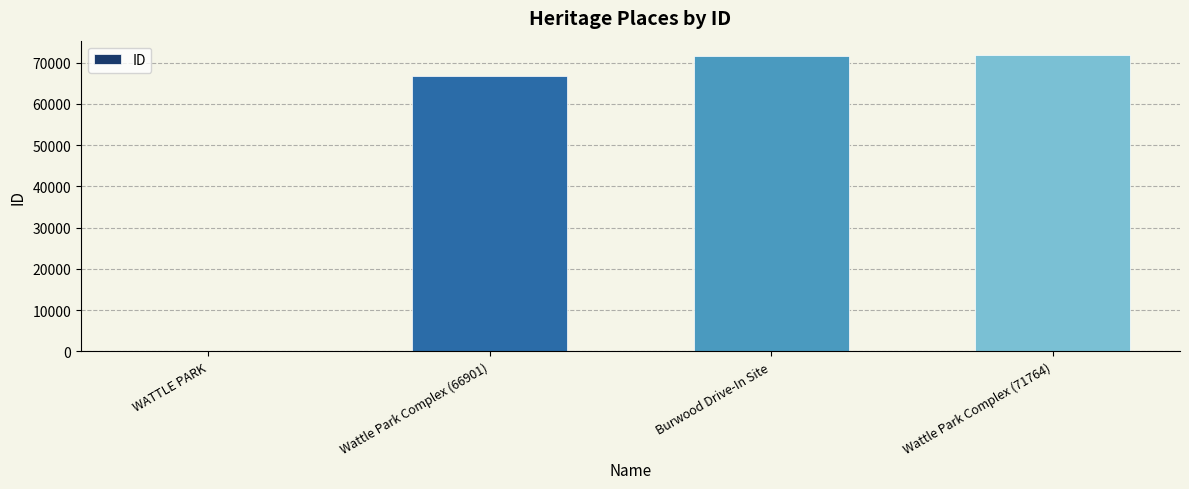

The chart shows a value of 71756 at Burwood Drive-In Site. True or false?

True